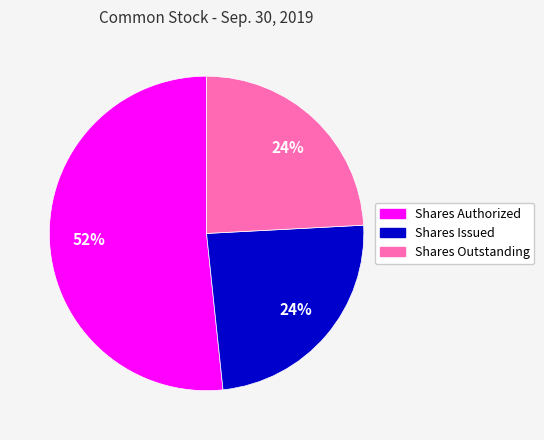

Is there any slice that represents more than half of the pie?

Yes